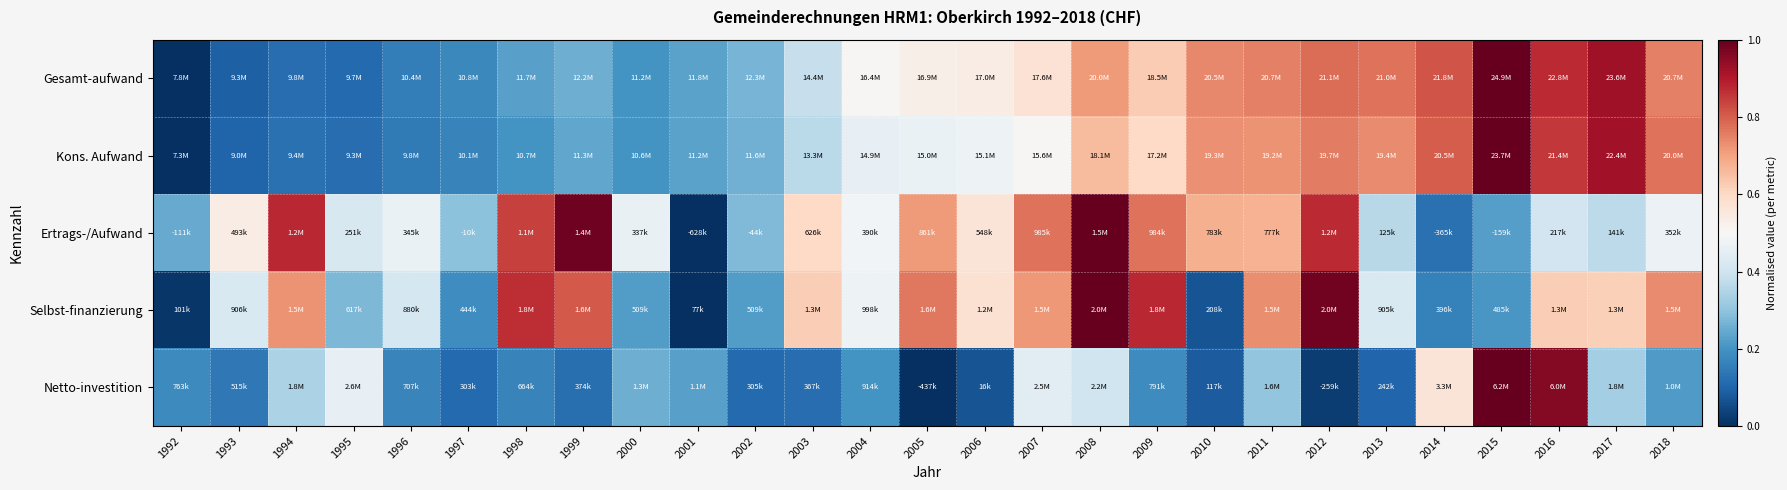

At how many categories does at least one series exceed 0?

27